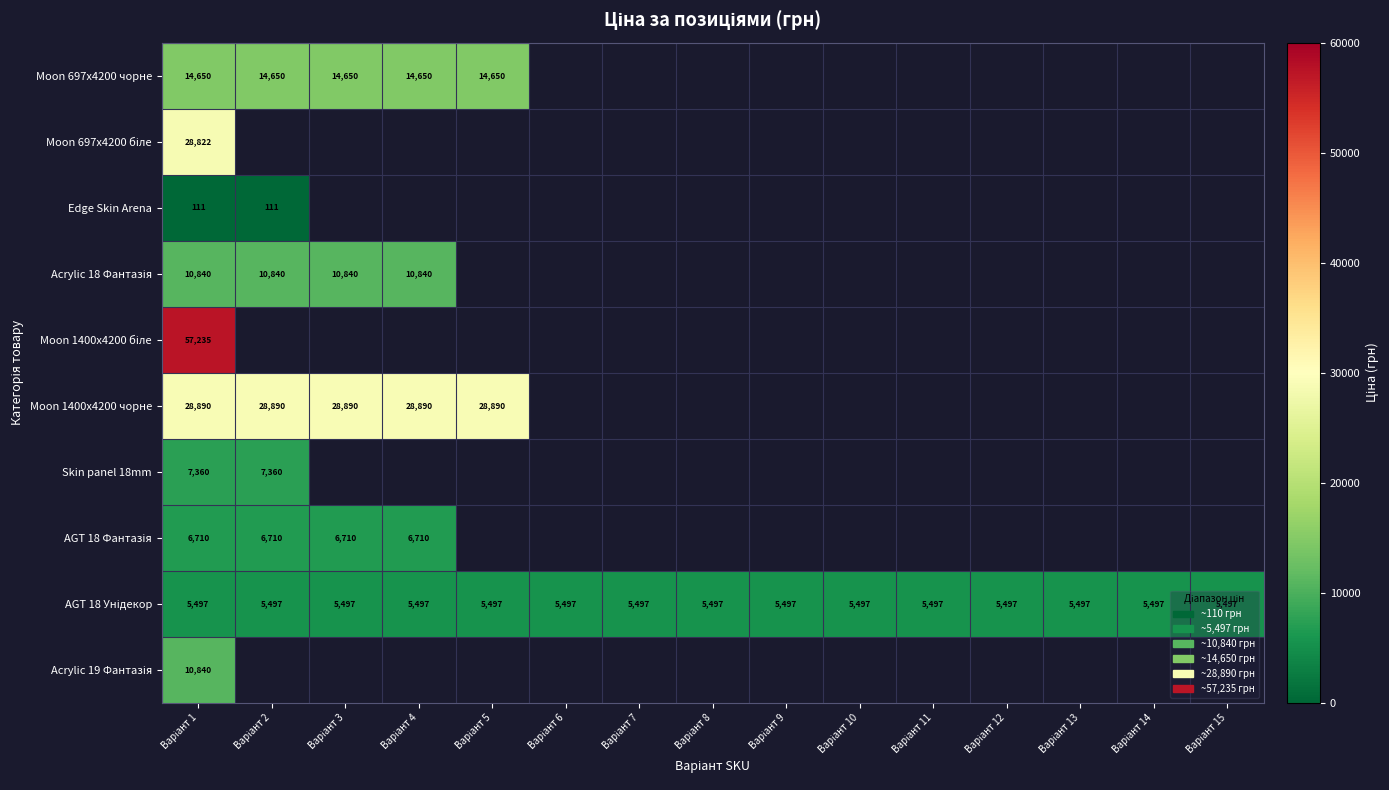

Between Варіант 7 and Варіант 15, which series saw the biggest shift?

AGT 18 Унідекор